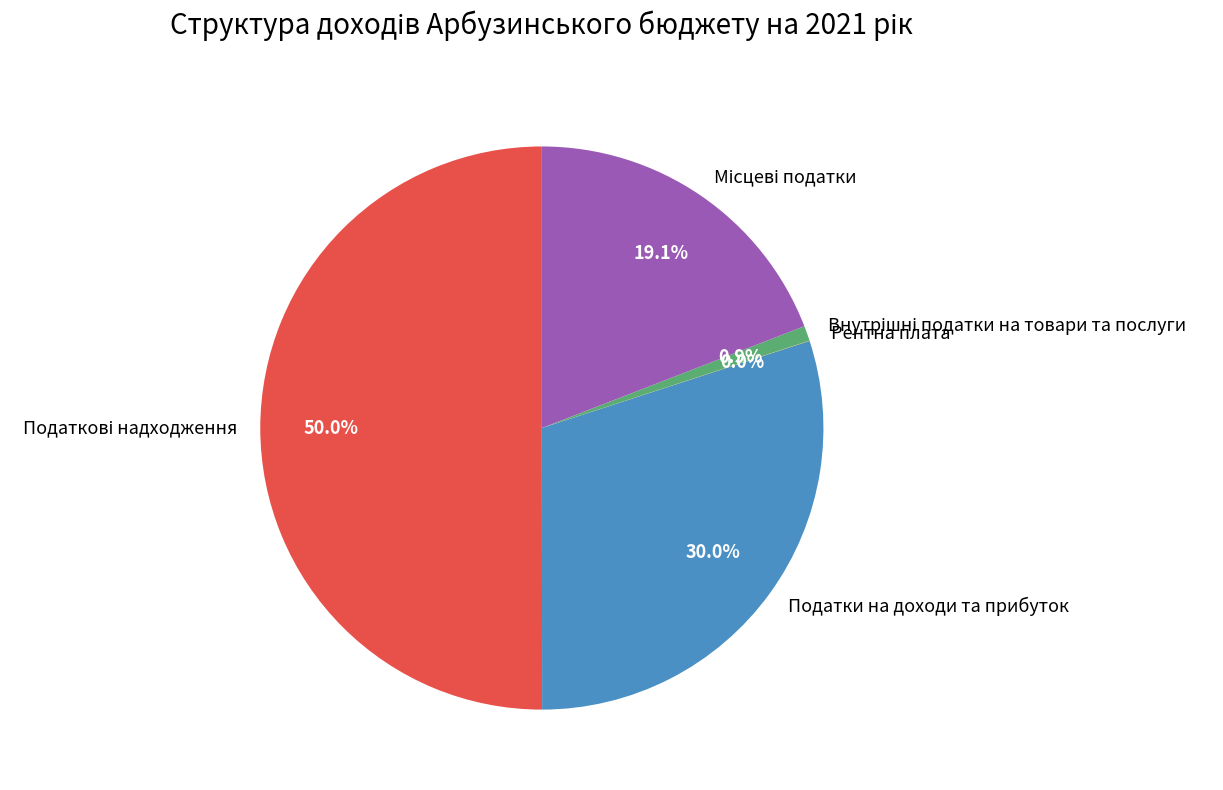

Is it true that Податки на доходи та прибуток is 44% of the pie?

False